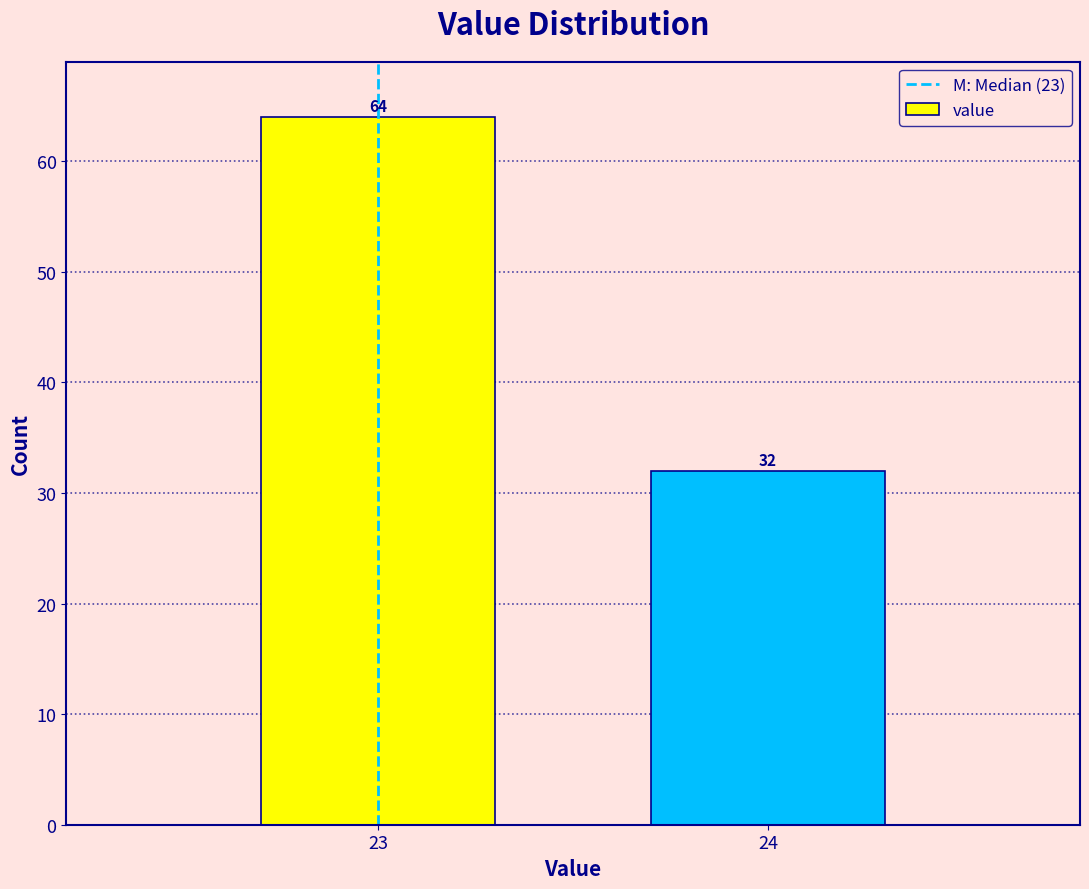

Reading left to right, transcribe all the data shown in this chart.

23=64	24=32